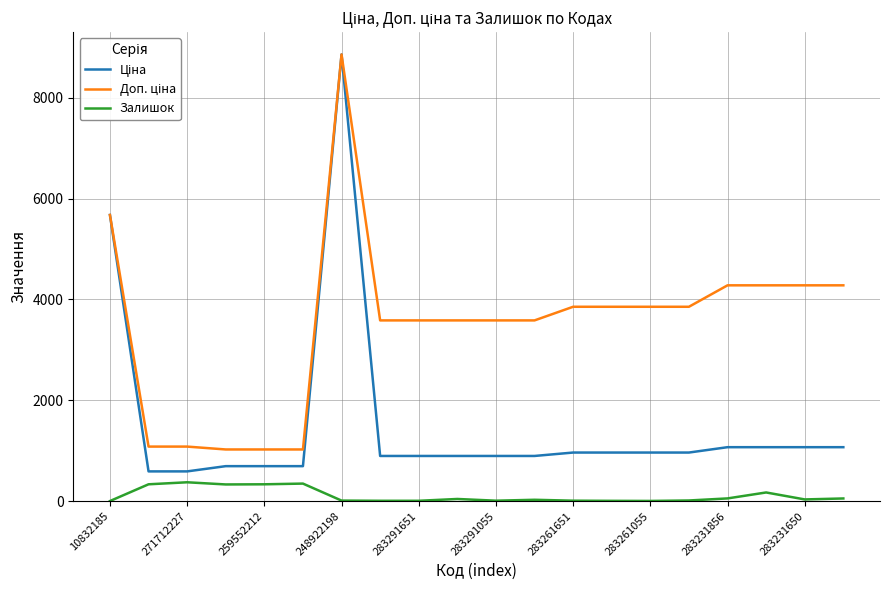

What is the highest value of the Залишок series?

374.0